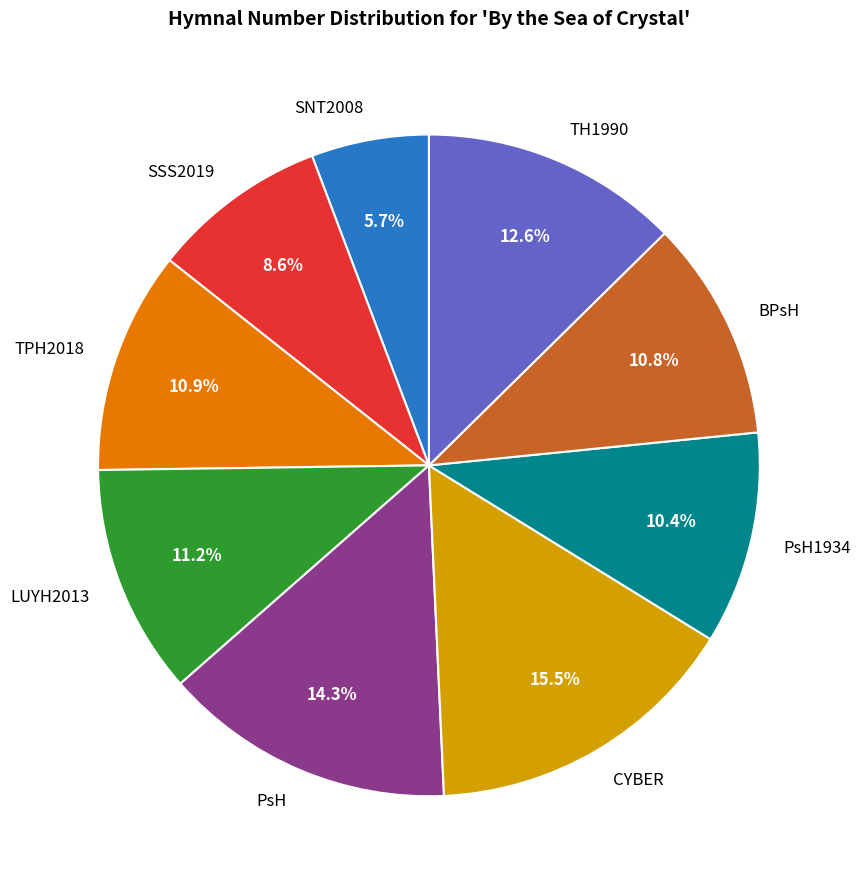

Which category has the smallest portion of the pie?

SNT2008